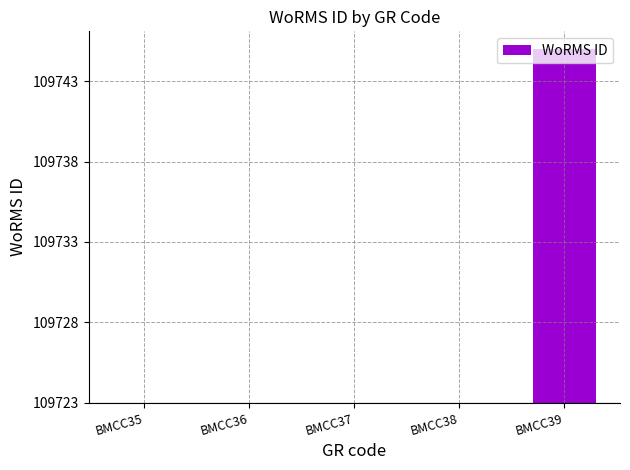

Rank the categories by value from highest to lowest.

BMCC39, BMCC35, BMCC36, BMCC37, BMCC38